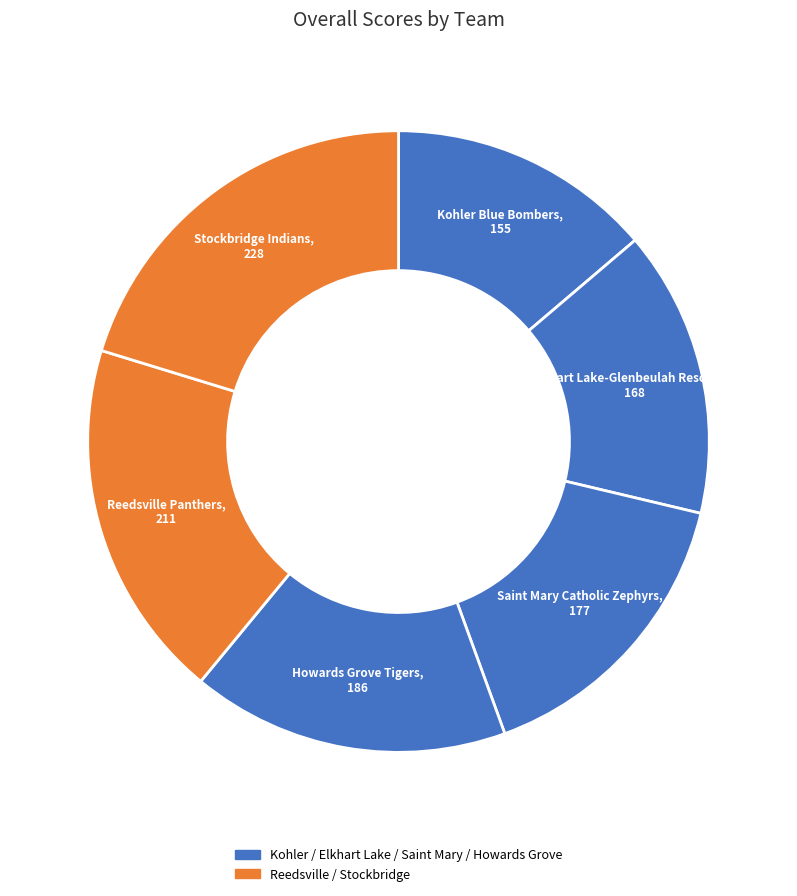

How many slices are in this pie chart?

6